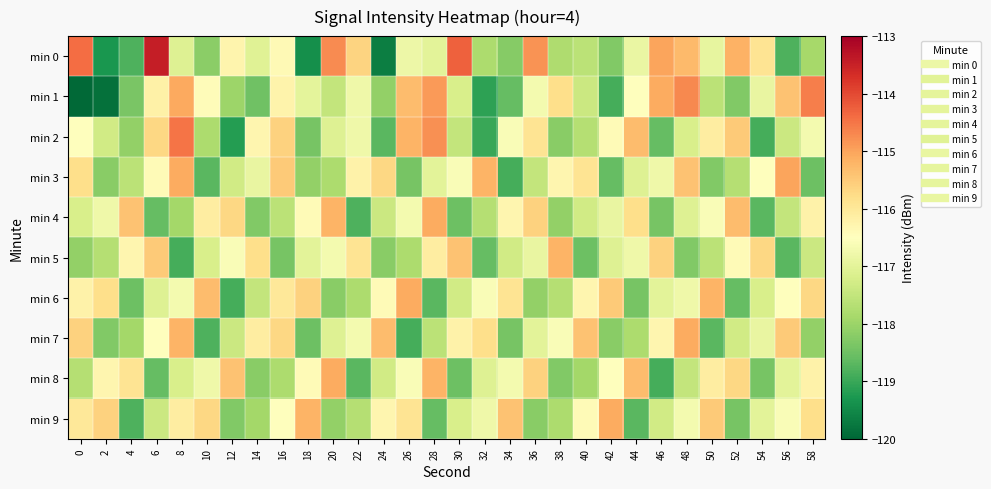

What is the minimum value shown in the chart?

-119.9